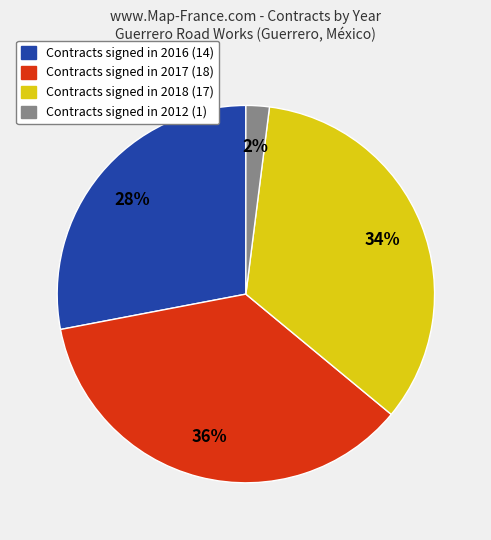

To the nearest percent, what is the average slice percentage?

25%